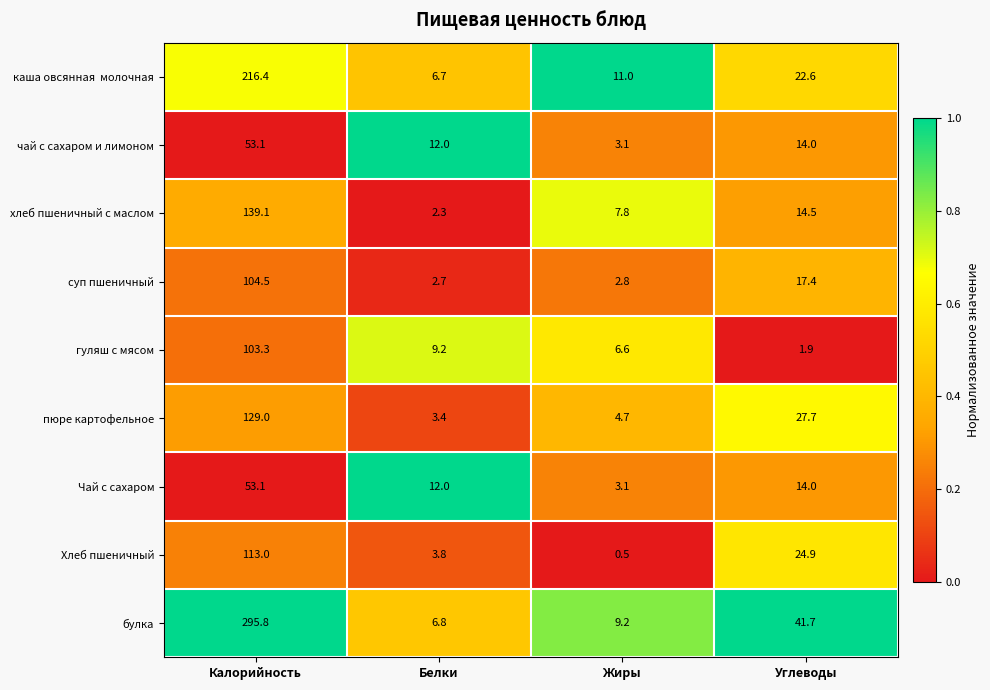

How many data points does each series have?

4